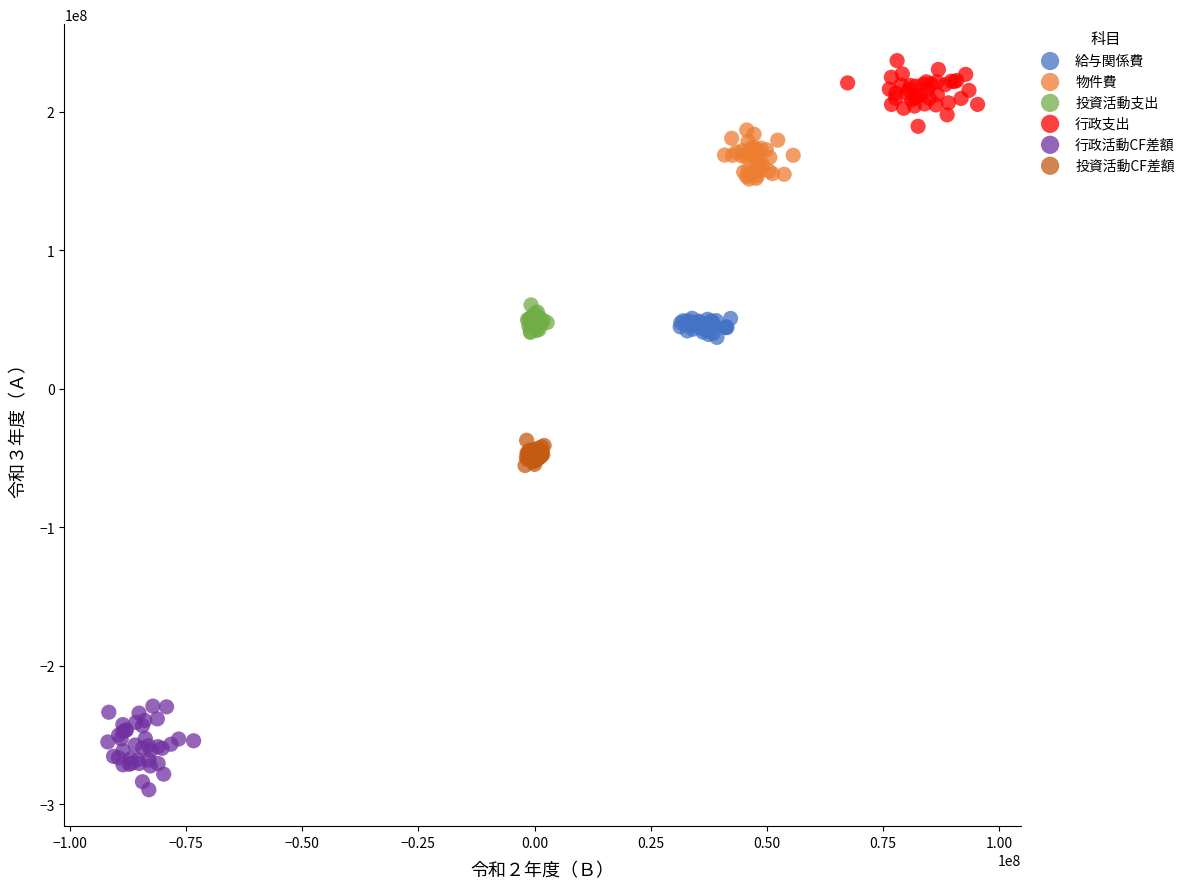

Which series contains the lowest Y value?

行政活動CF差額